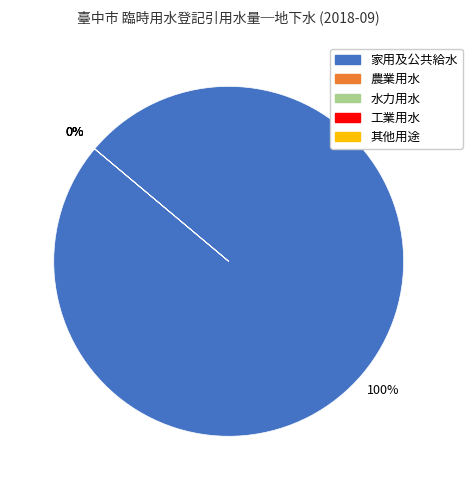

Count the number of slices in the pie.

5